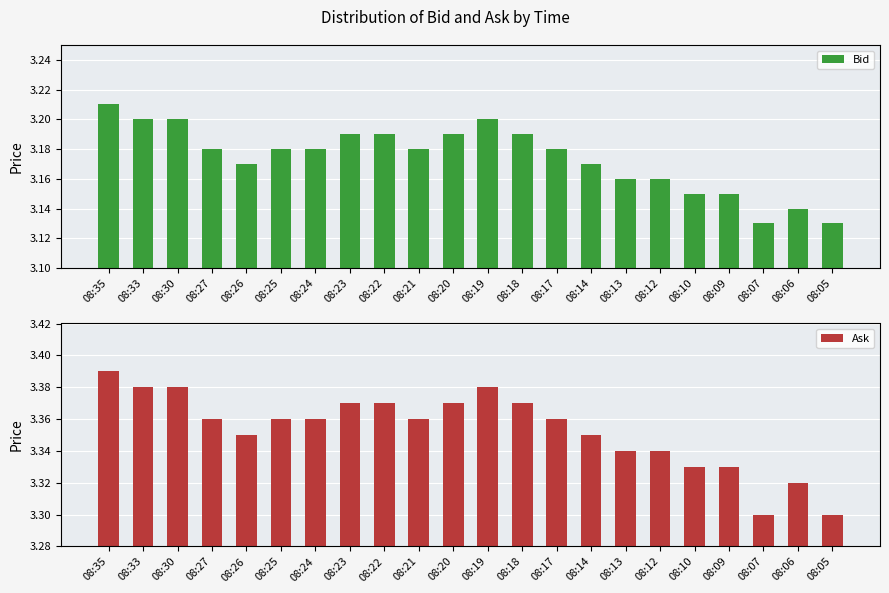

What is the average value of the Ask series?

3.4